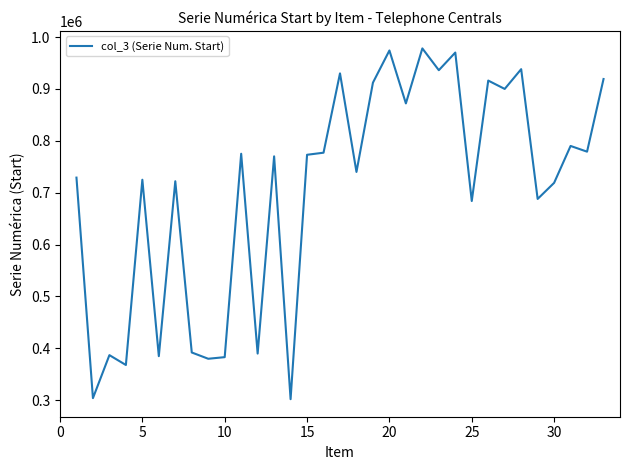

What is the minimum value shown in the chart?

302100